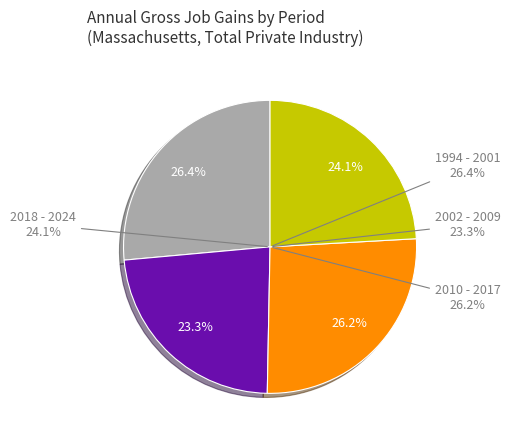

Is it true that 2009 is 13% of the pie?

False